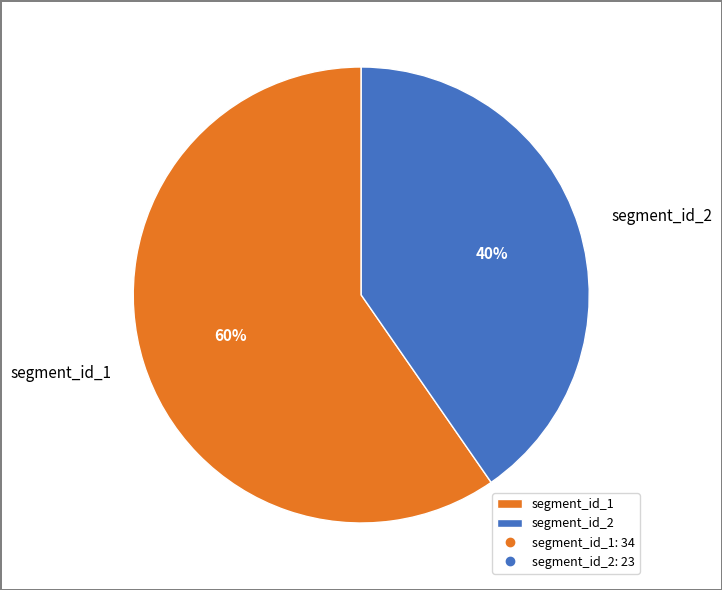

Combined, do segment_id_1 and segment_id_2 account for over 50%?

Yes